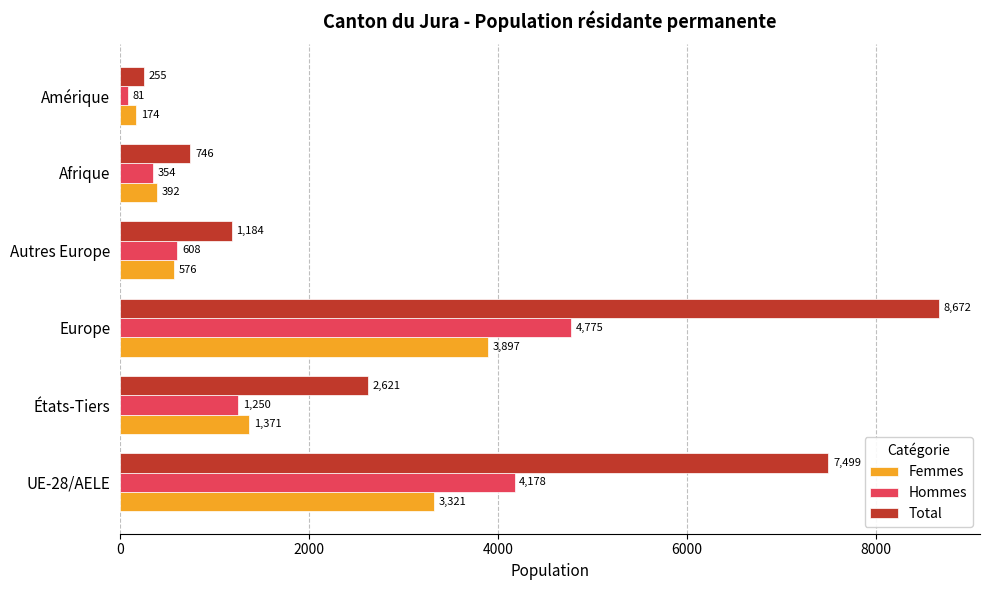

What is the highest value of the Femmes series?

3897